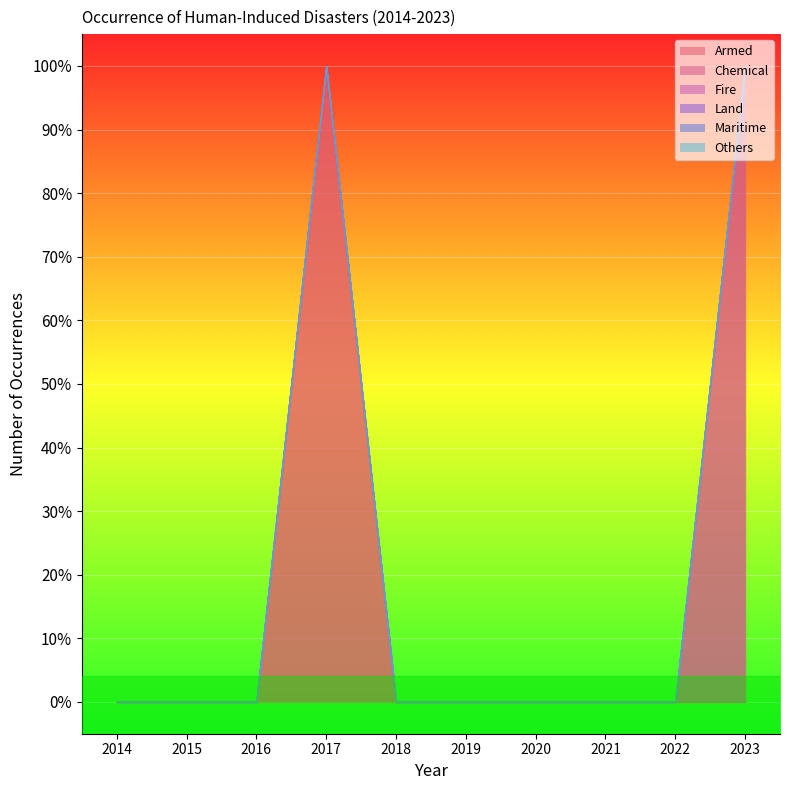

Which series has the largest range (max minus min)?

Armed